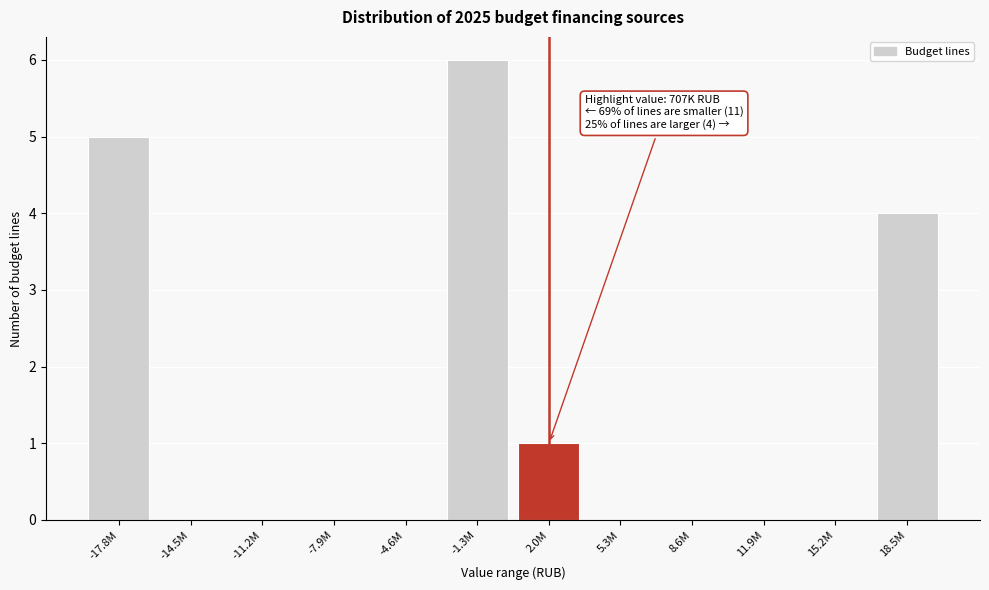

Reading left to right, extract all data points from this chart.

-17.8M=5	-14.5M=0	-11.2M=0	-7.9M=0	-4.6M=0	-1.3M=6	2.0M=1	5.3M=0	8.6M=0	11.9M=0	15.2M=0	18.5M=4